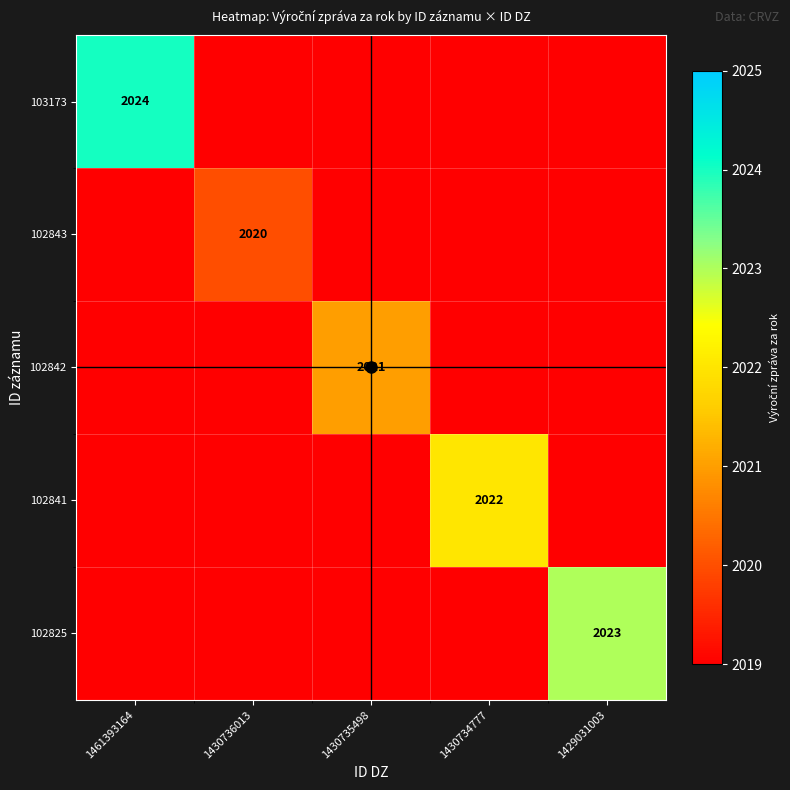

Is it true that 102841 equals 3398 at 1430734777?

False